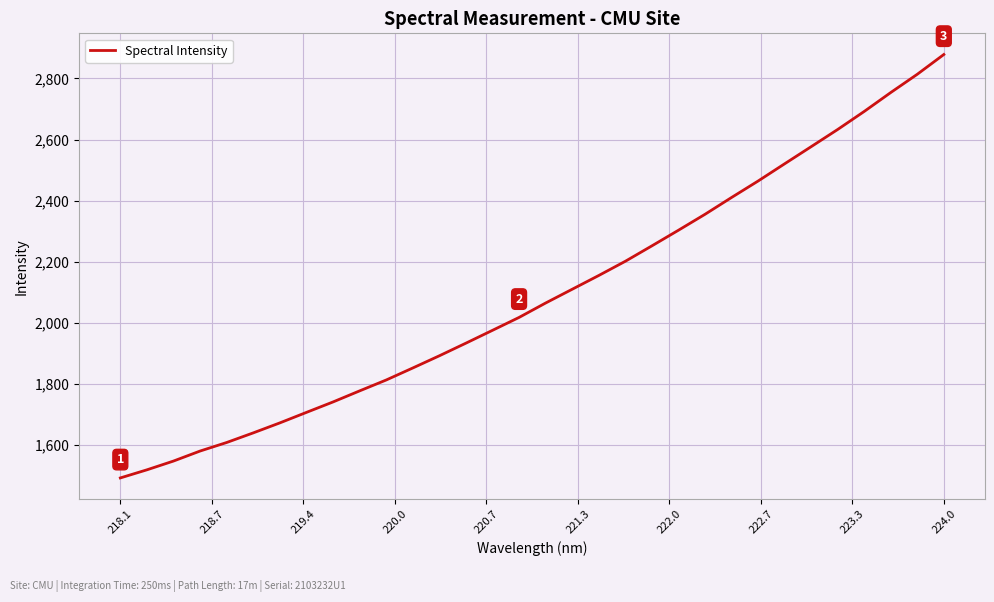

True or false: the data has more than 1 interior local peaks.

False